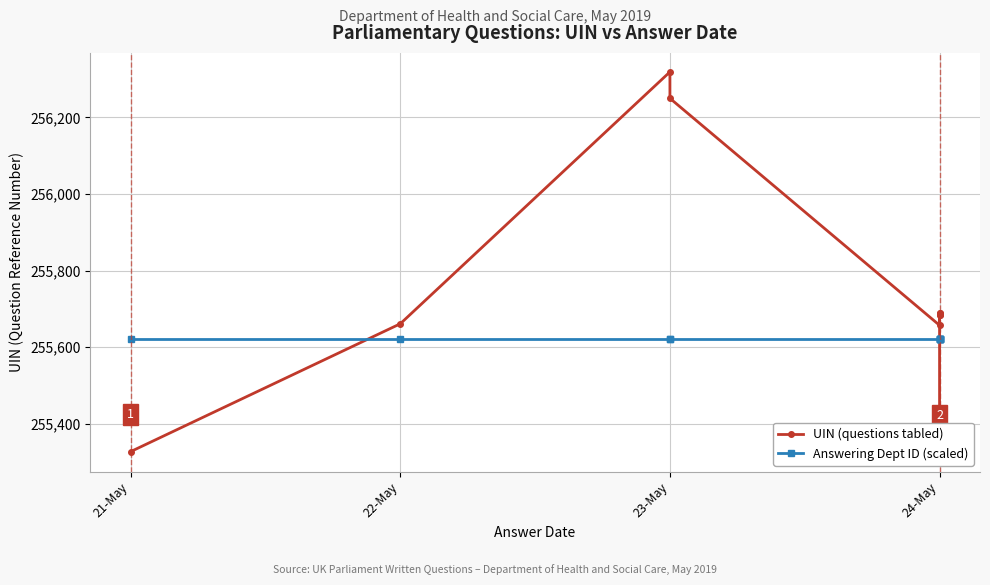

What is the difference between the highest and lowest values at 24-May?

34.5